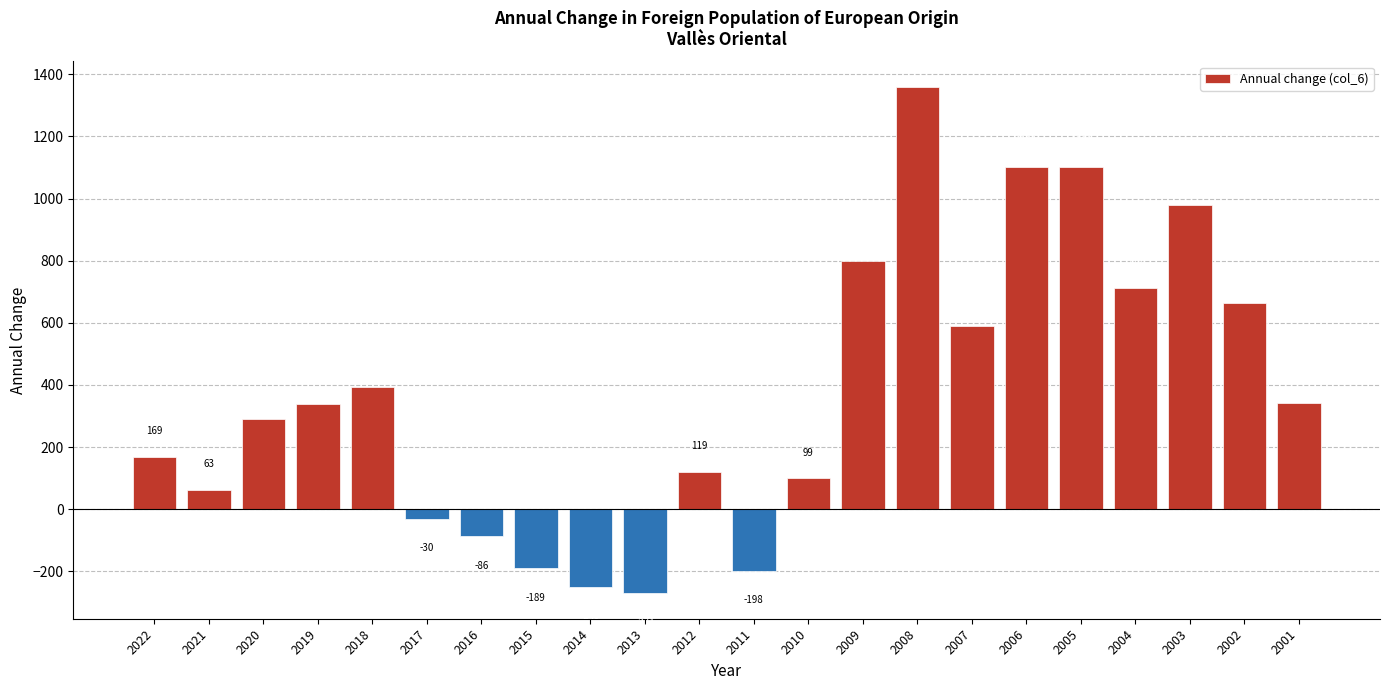

What value does the data have at 2011?

-198